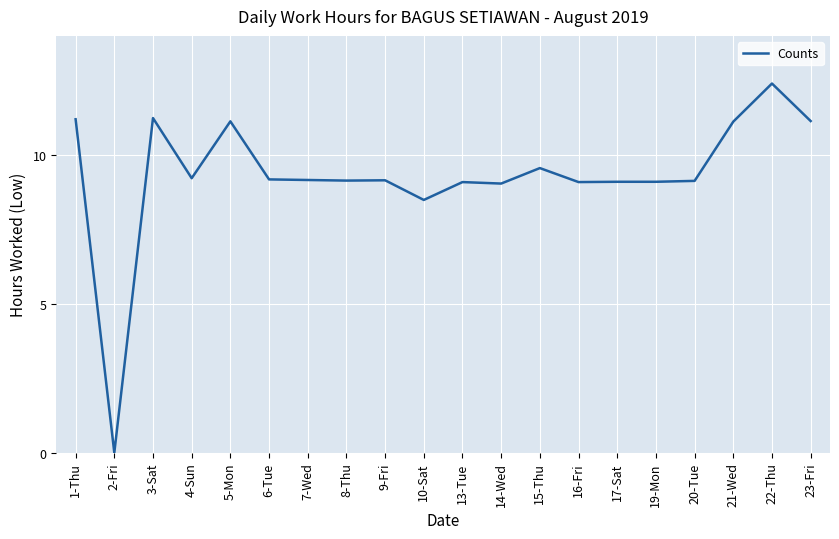

What is the sum of the values at 23-Fri and 2-Fri?

11.1